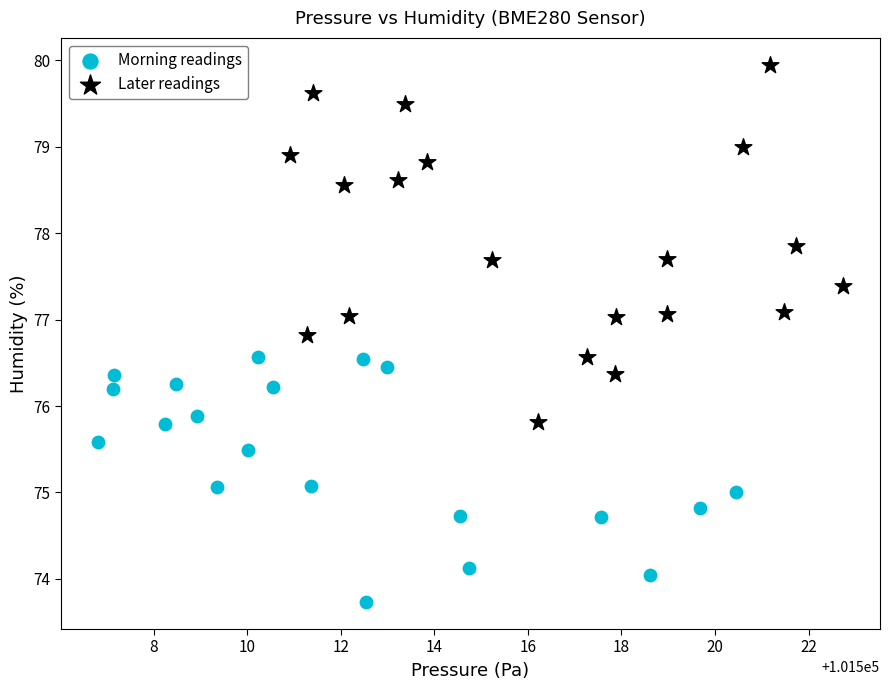

Which series has the largest Y range (max minus min)?

Later readings